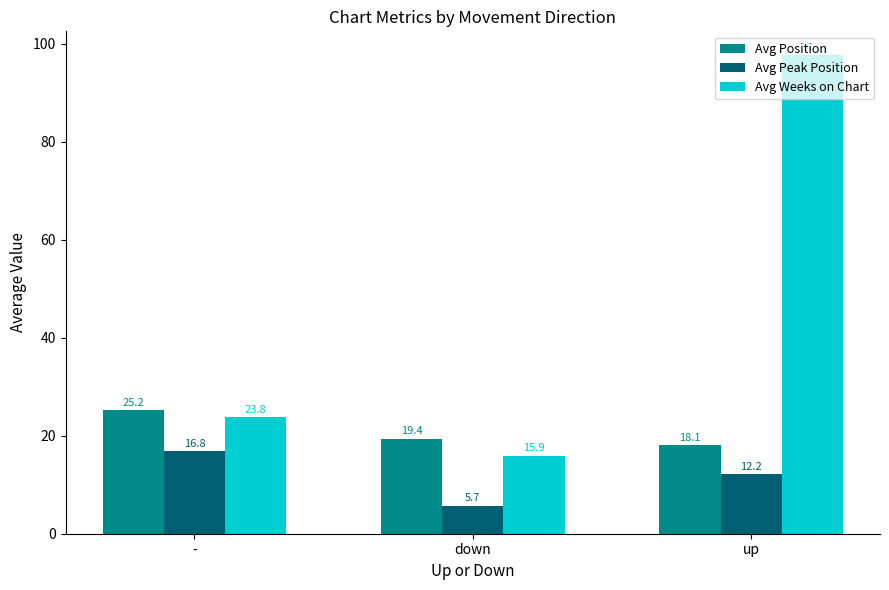

Which label corresponds to the smallest value in the chart?

down